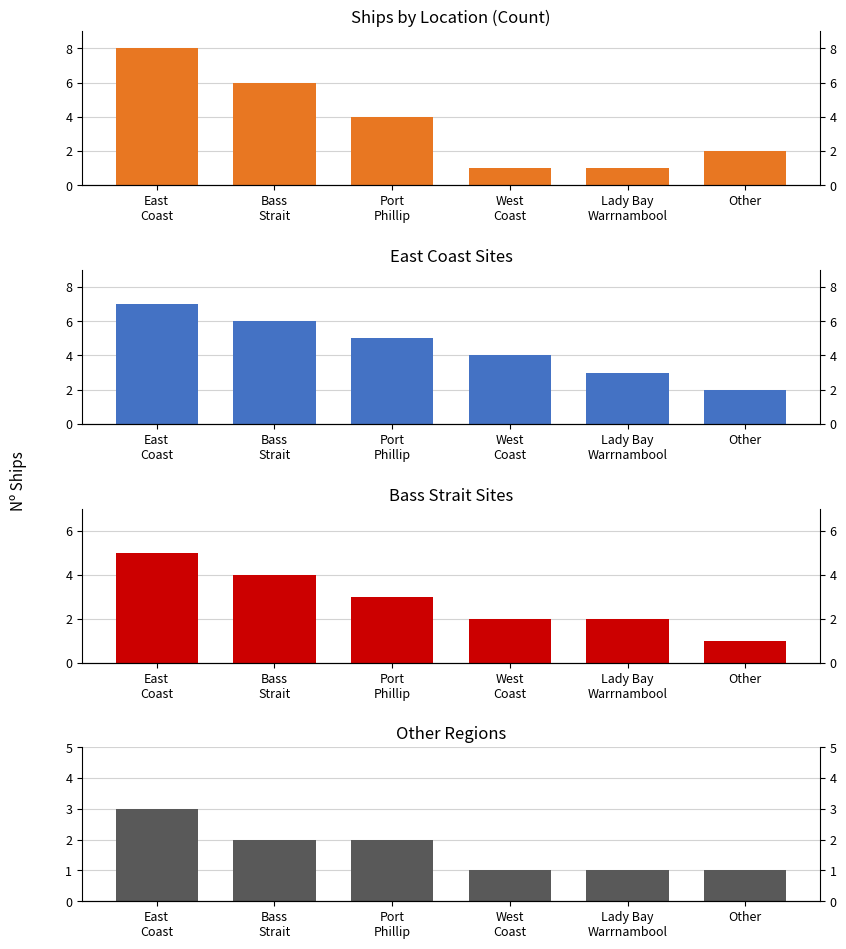

Which series has the largest range (max minus min)?

Ships by Location (Count)